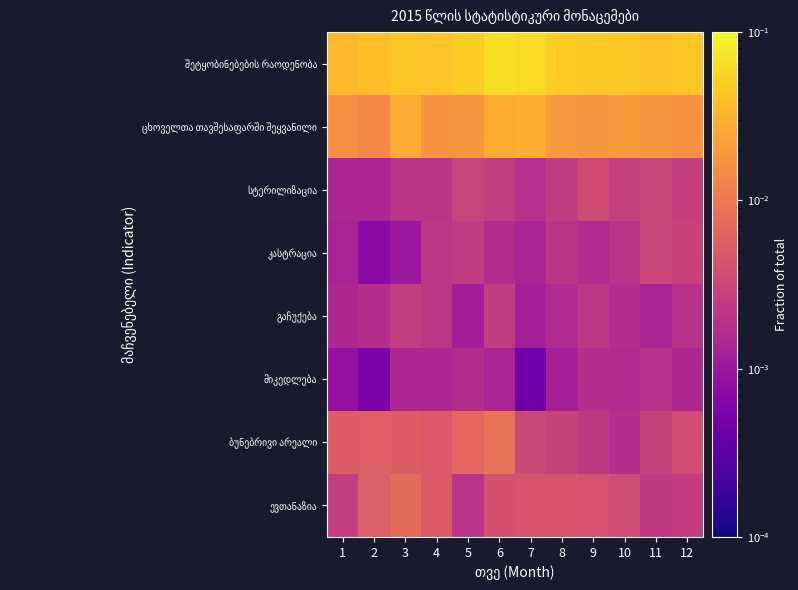

Which has a higher value, 3 or 11?

3